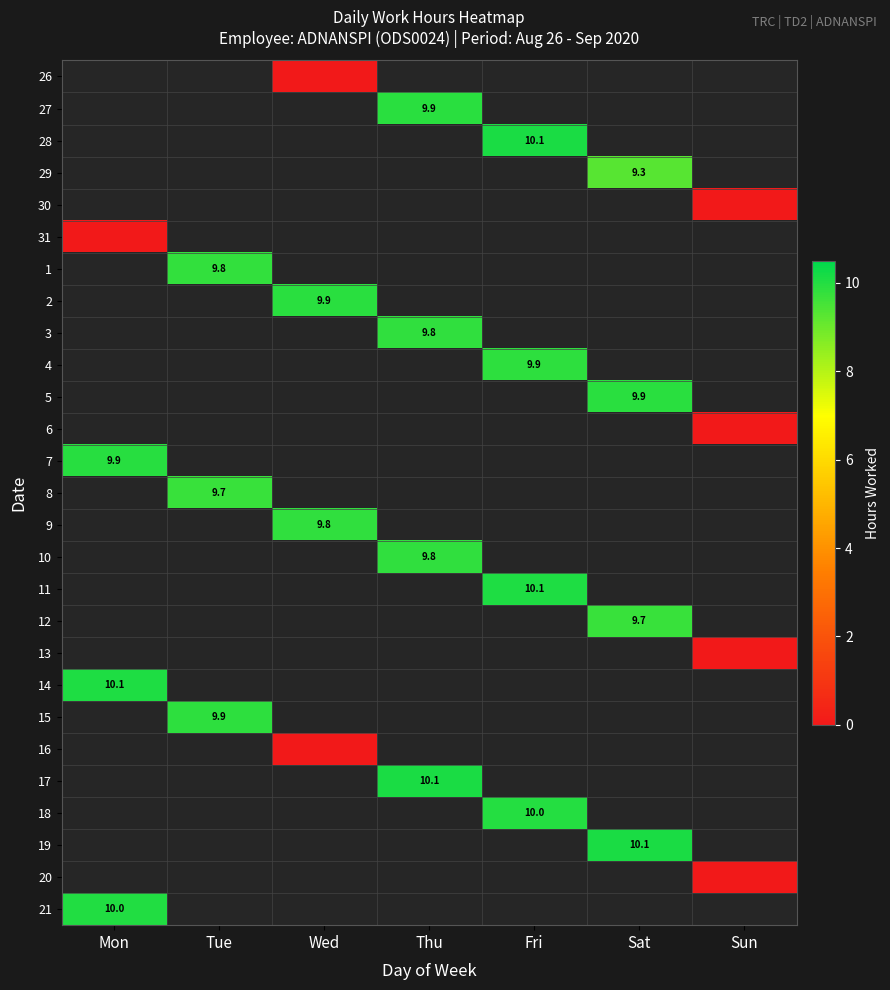

True or false: 17 has a value of 10.1 at Thu.

True